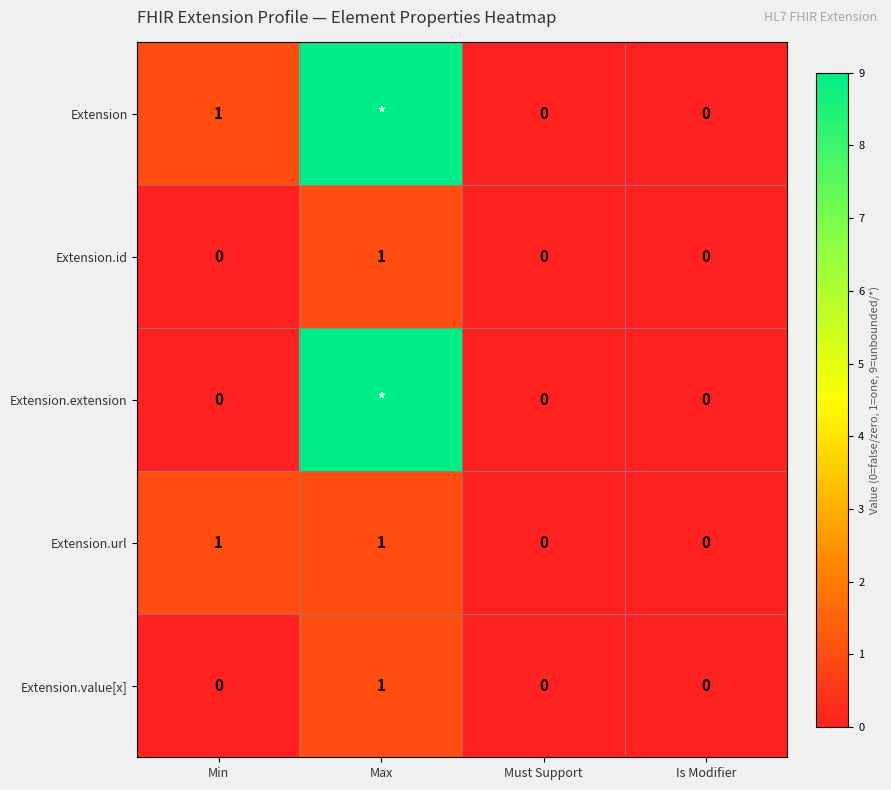

True or false: Extension.value[x] has a value of 1 at Min.

False